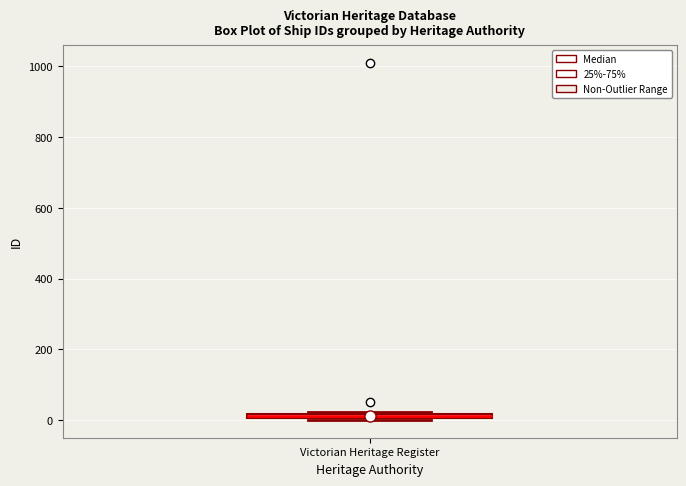

Where is the upper edge of the box for Victorian Heritage Register on the y-axis? The values are not printed on the chart, so give them approximately, as read against the axis.

20